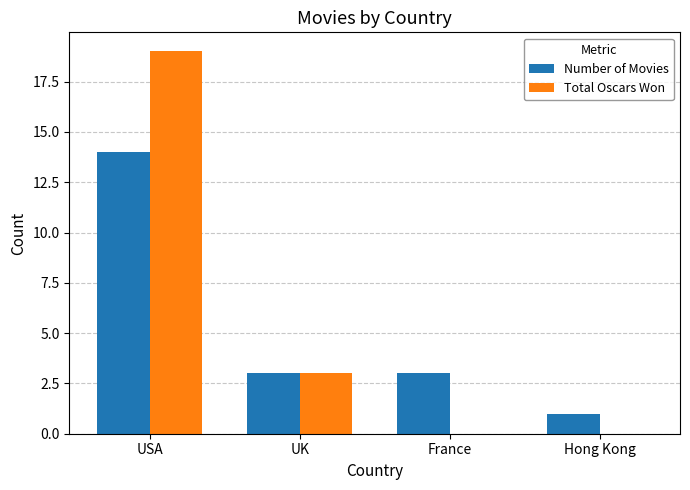

Read the Number of Movies value at France, to the nearest 5.

5